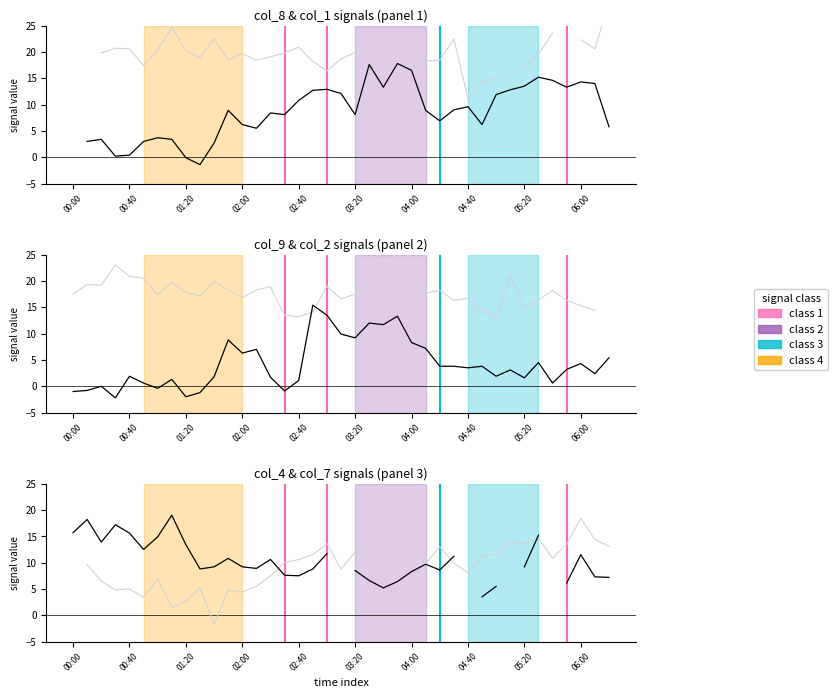

What is the smallest value displayed?

-2.2